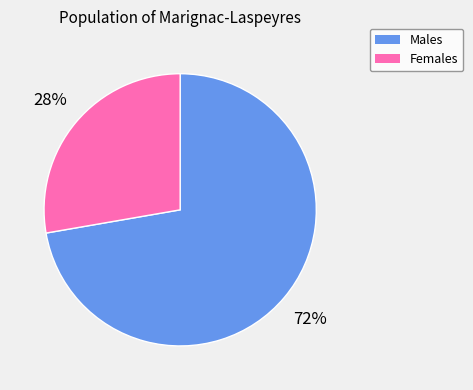

True or false: Males accounts for 72% of the total.

True